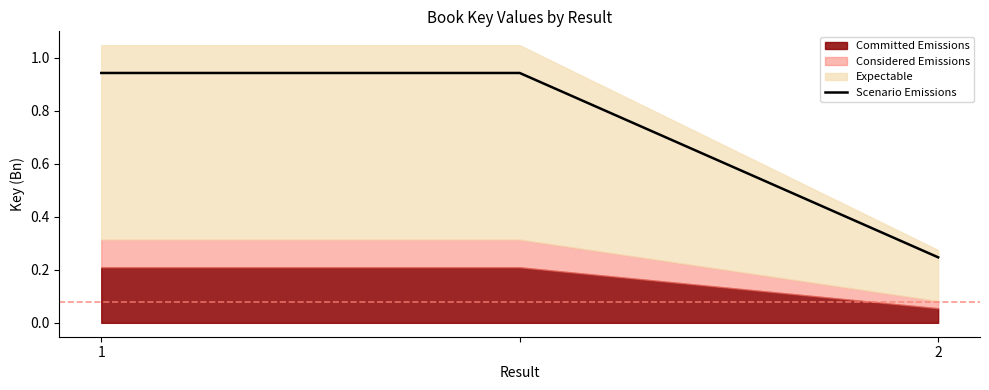

What is the average value?

0.7